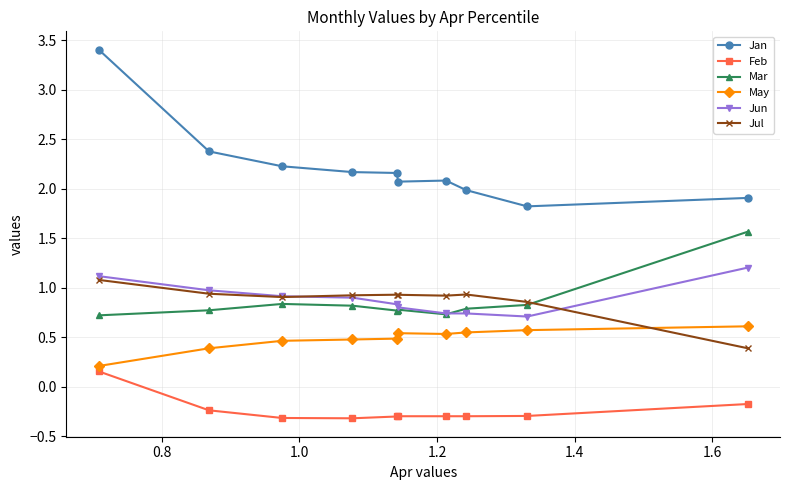

Rank the series by their maximum value, from lowest to highest.

Feb, May, Jul, Jun, Mar, Jan